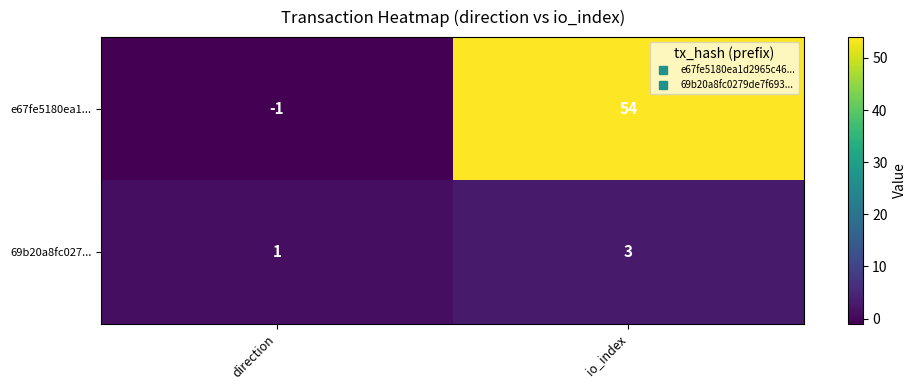

What is the minimum value shown in the chart?

-1